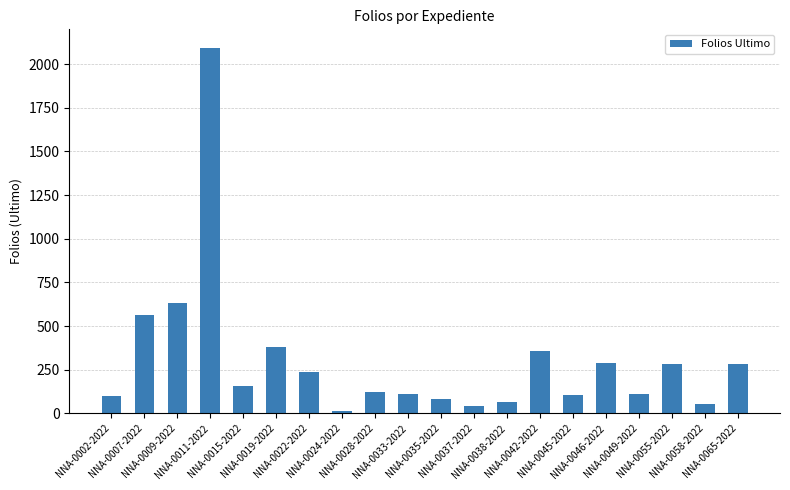

How many distinct data groups are displayed?

1